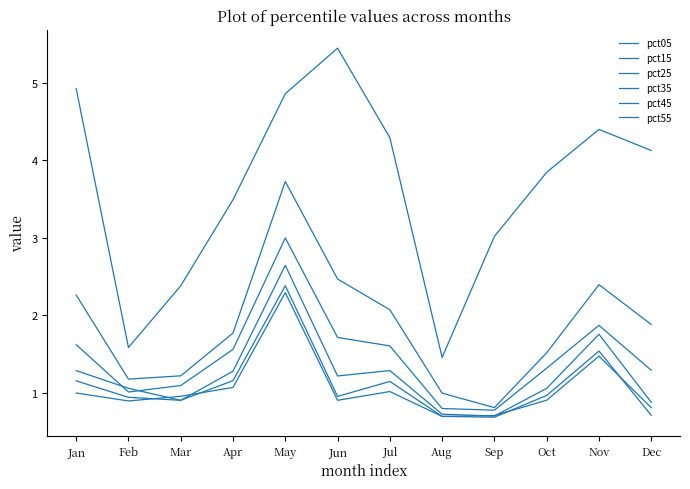

Does the chart display data point markers on the line(s)?

No